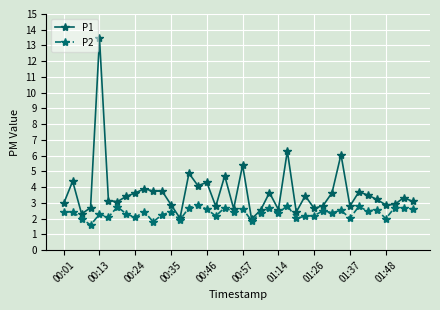

Which series has the widest spread of values?

P1